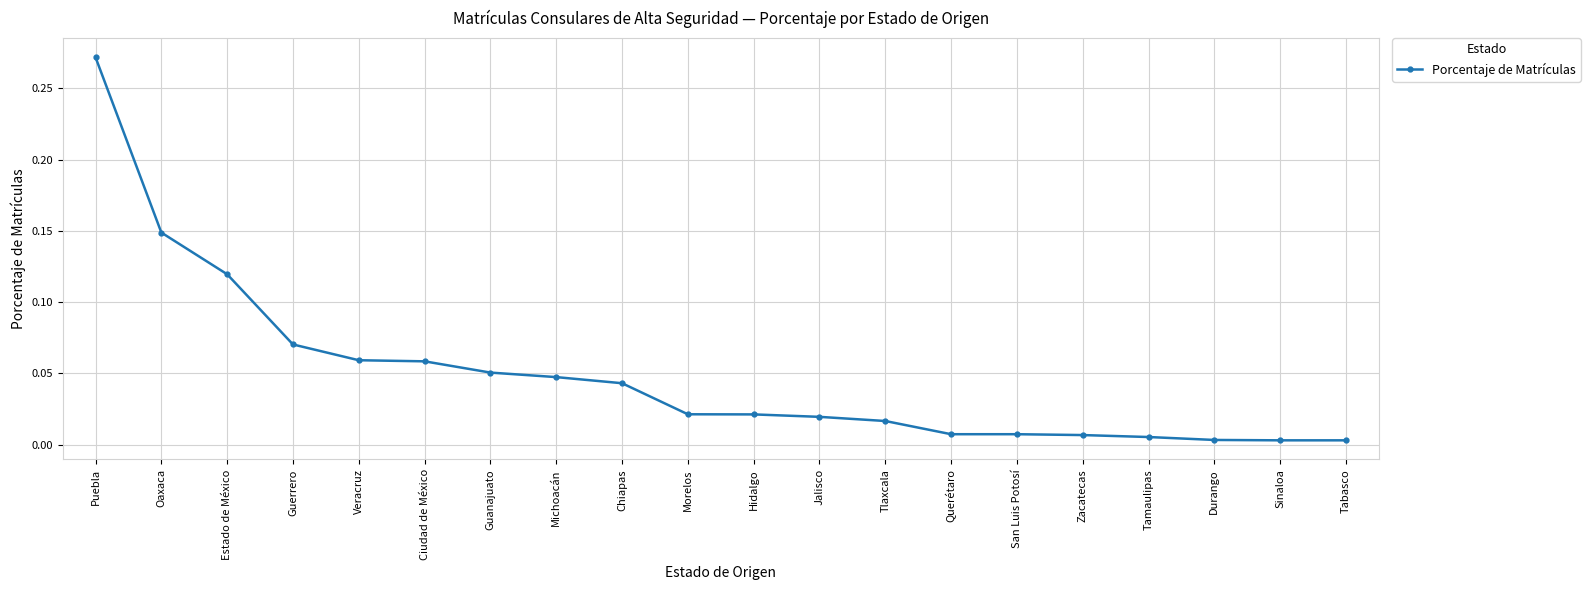

Does the chart display data point markers on the line(s)?

Yes